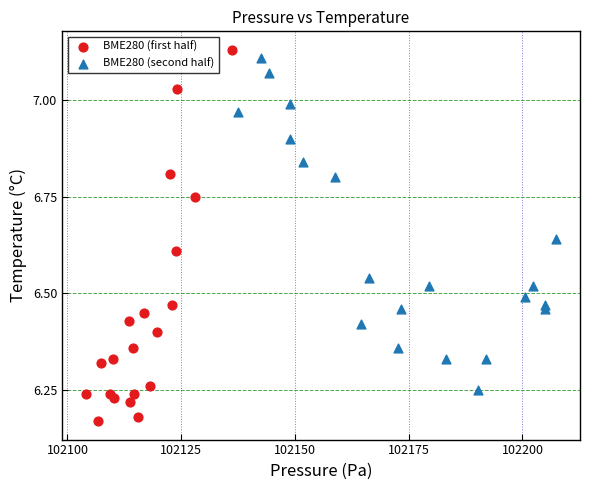

Which series reaches the maximum Y coordinate?

BME280 (first half)